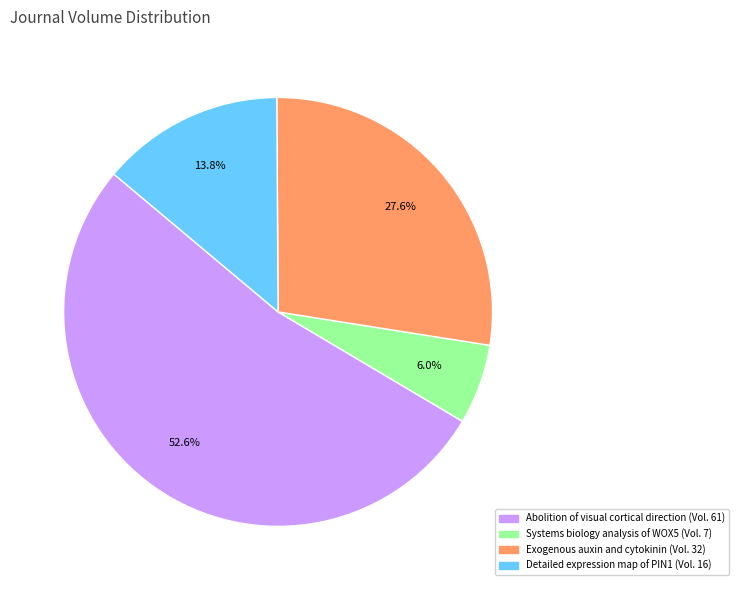

Count the number of slices in the pie.

4